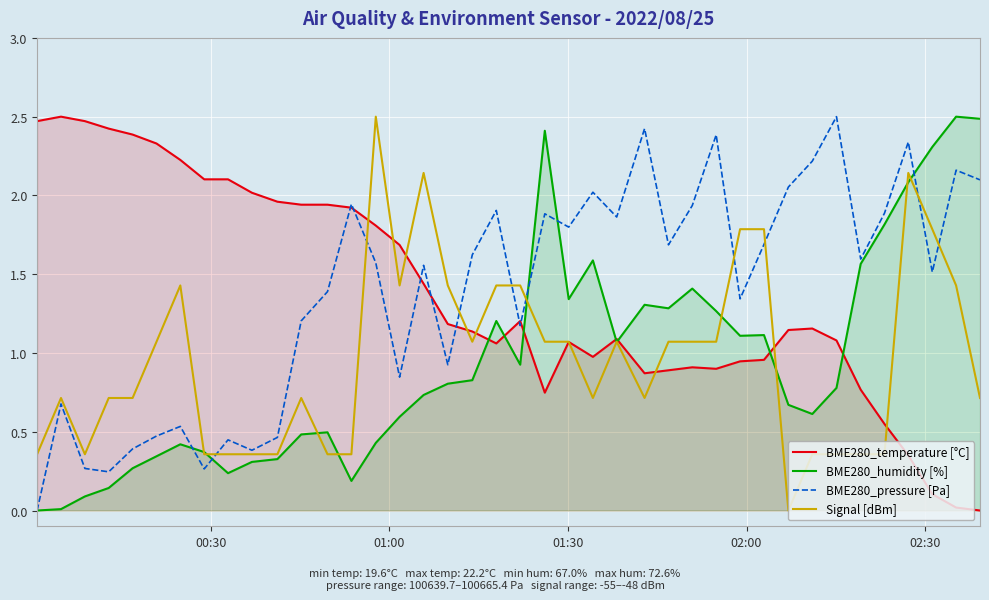

What is the maximum value for BME280_humidity [%]?

2.5